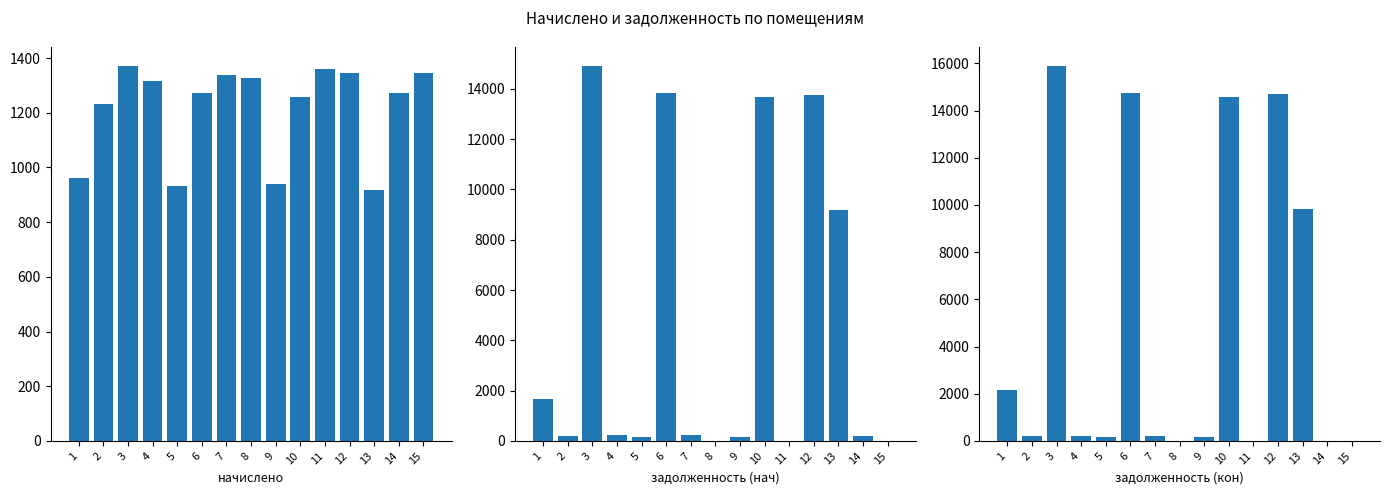

The value of начислено at 10 is 1964.2. True or false?

False